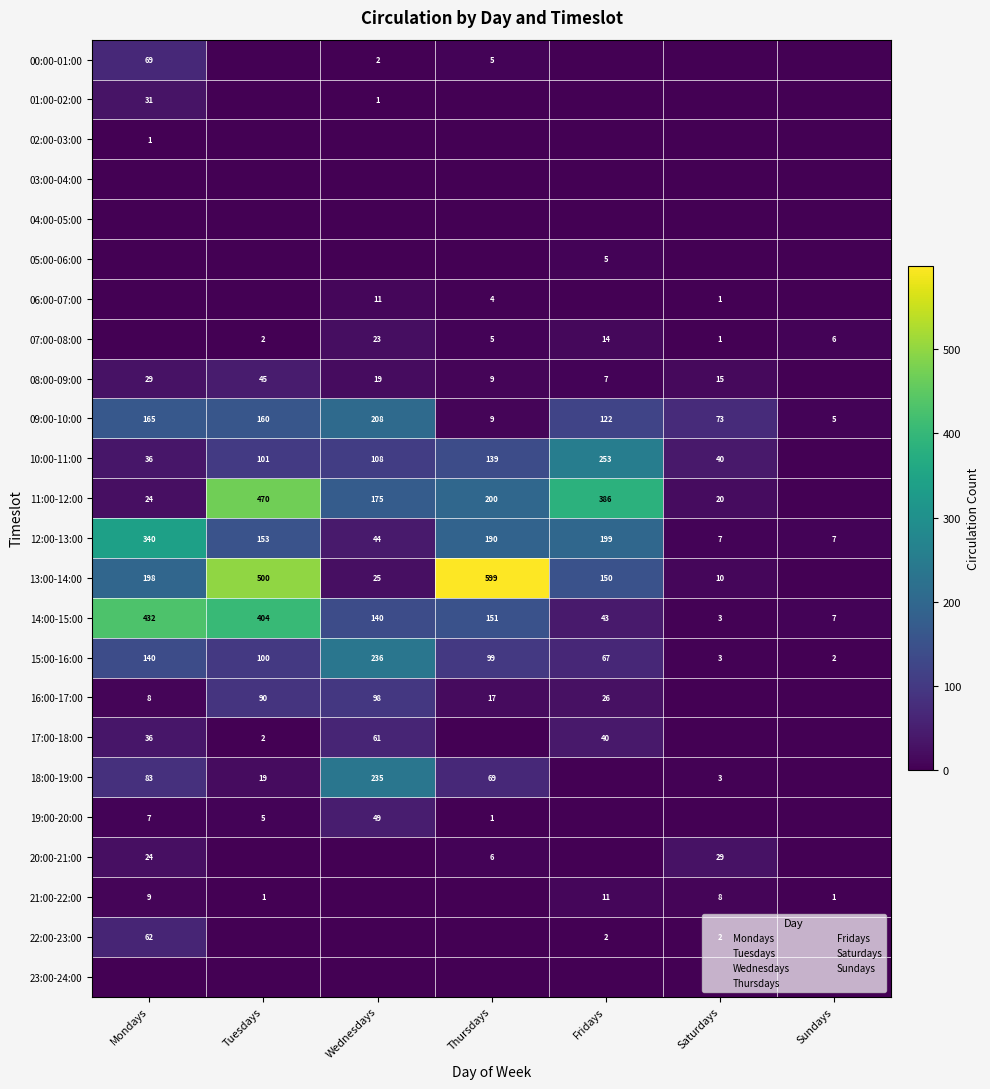

Where is 10:00-11:00 nearest to the value 126?

Thursdays